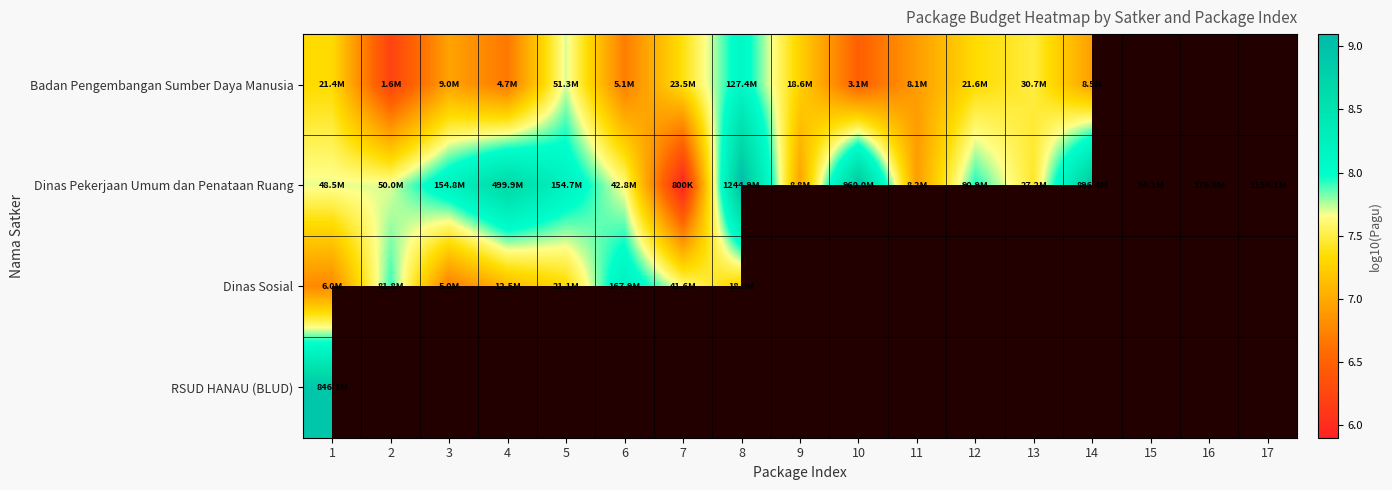

At how many categories does at least one series exceed 7?

16